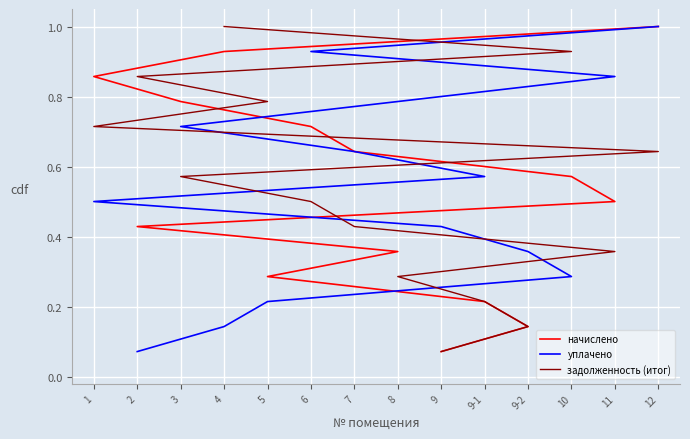

Is this an area chart (filled region under the line)?

No